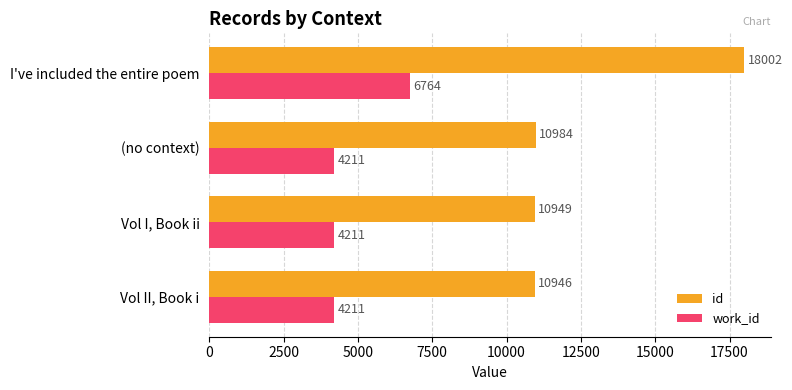

What is the average value of the id series?

12720